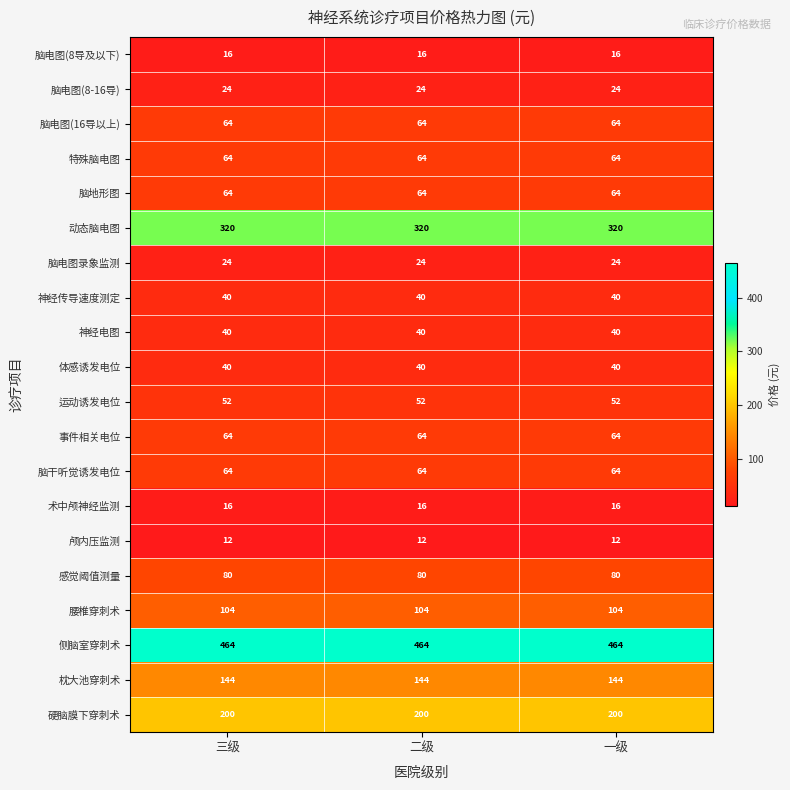

How many series are shown in this chart?

20